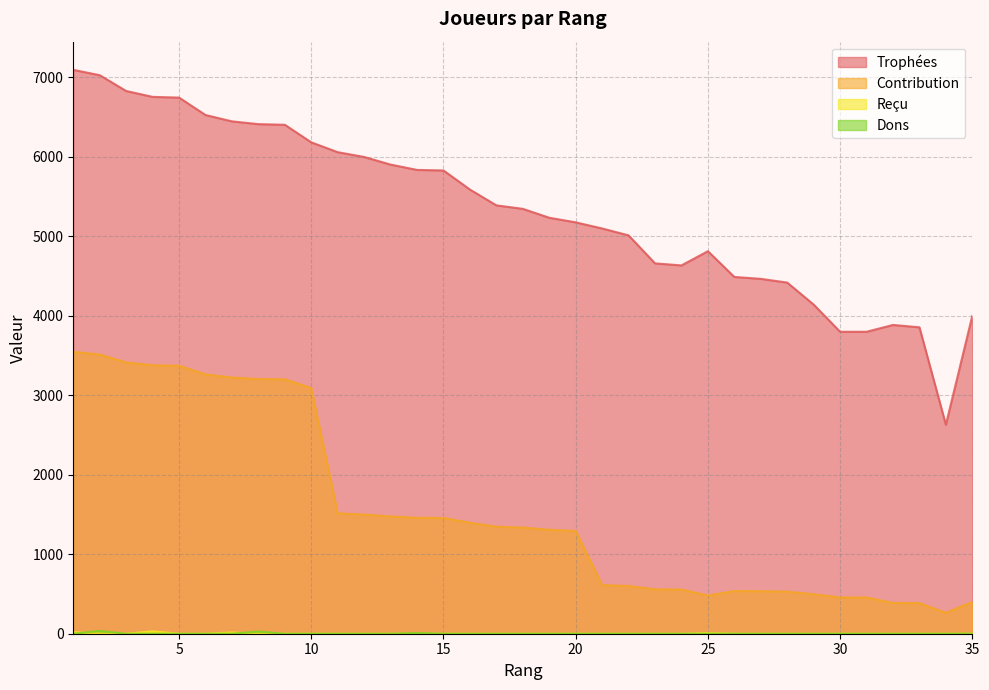

How many values in the Trophées series are below 5347?

17